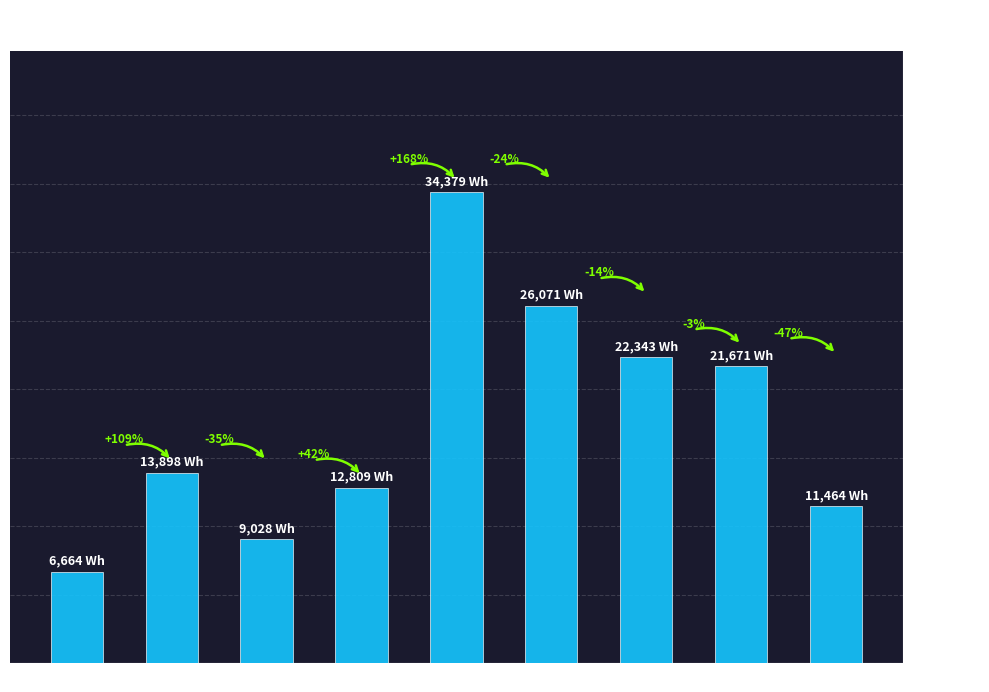

How many bars are there in total?

9